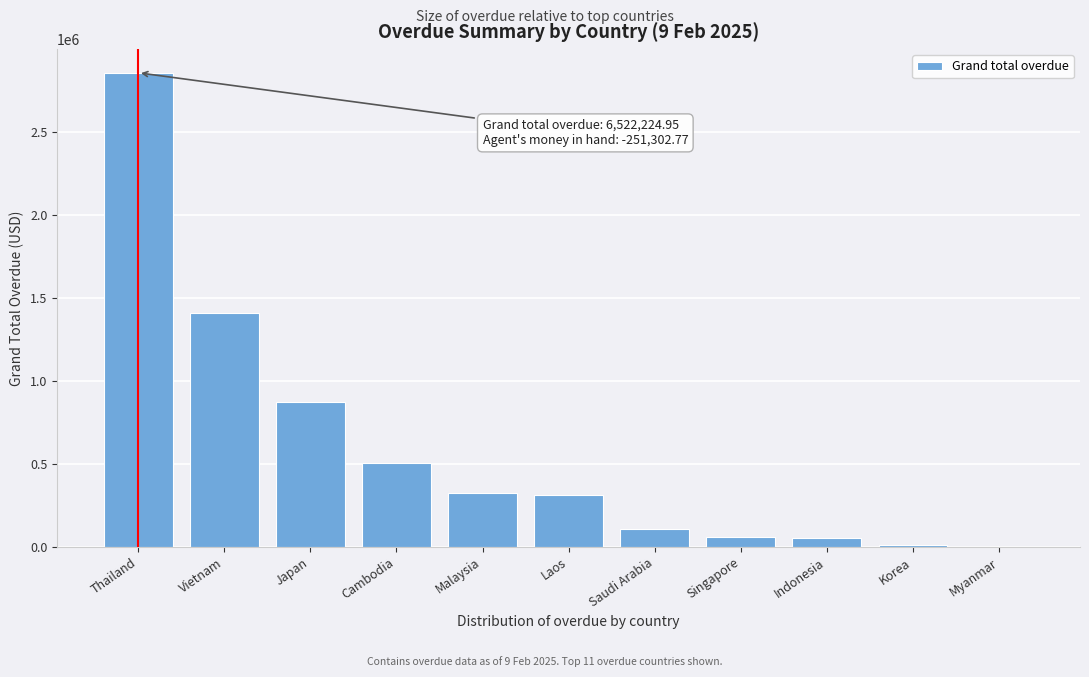

Is it true that the value at Myanmar is 0.0?

True